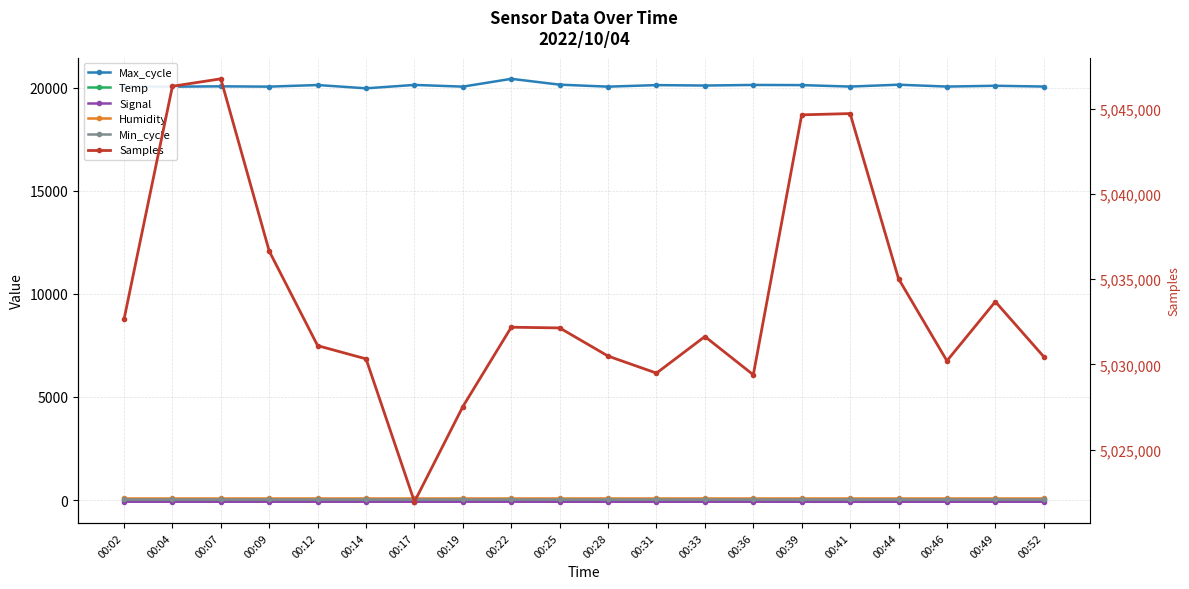

At which label is Signal closest to -82?

00:07